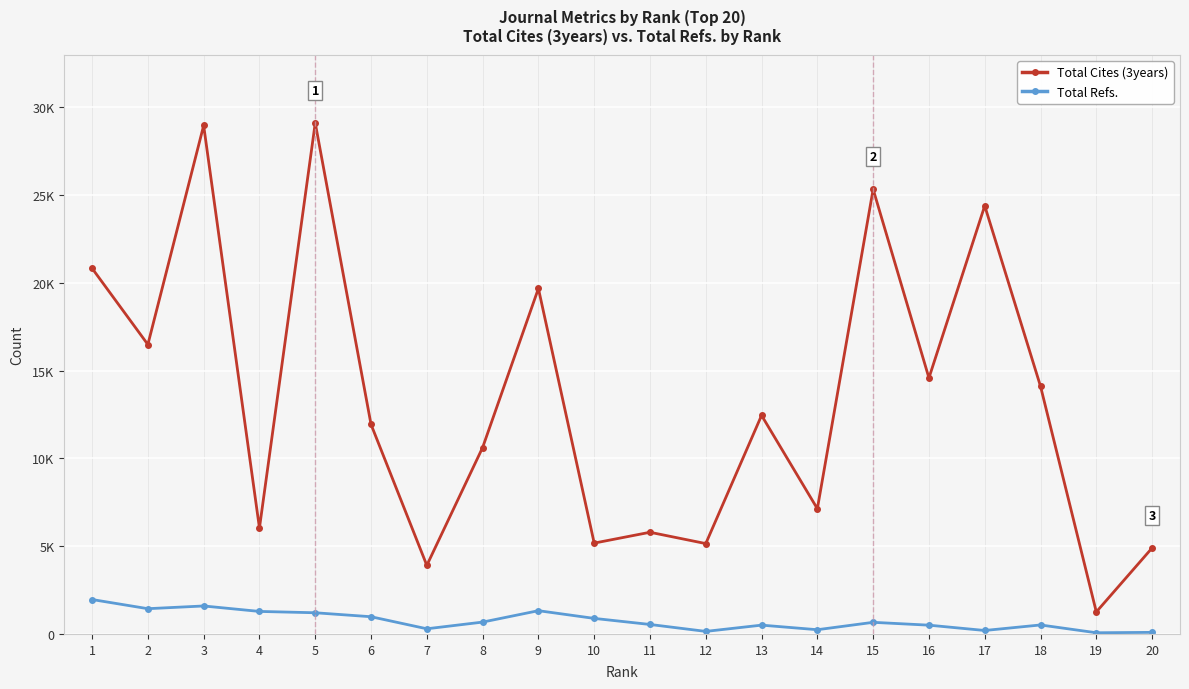

True or false: Total Cites (3years) and Total Refs. cross at least once.

False